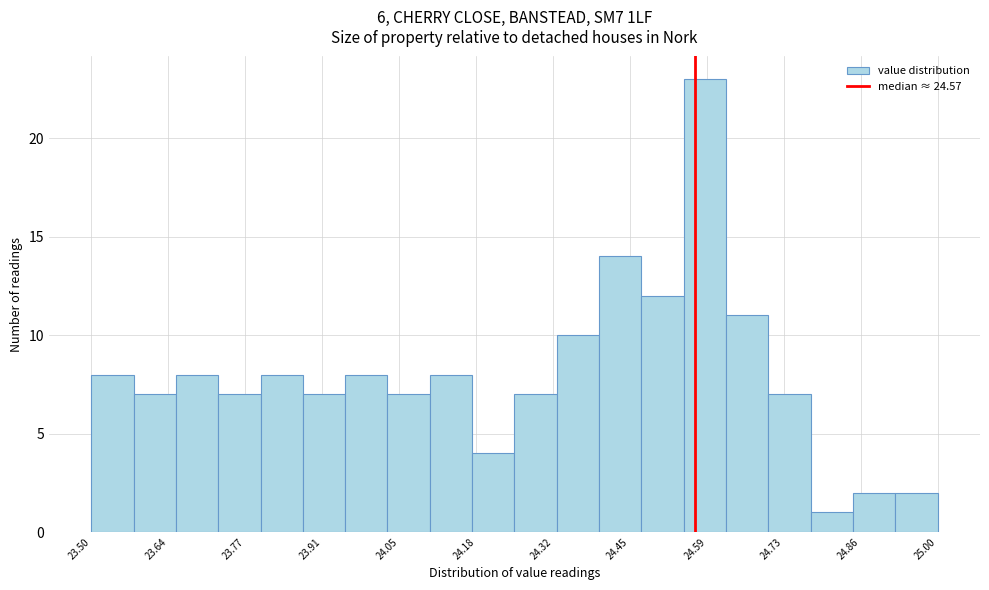

Around what value on the x-axis is the tallest bar? Give the approximate position of its centre, as read against the axis.

24.58